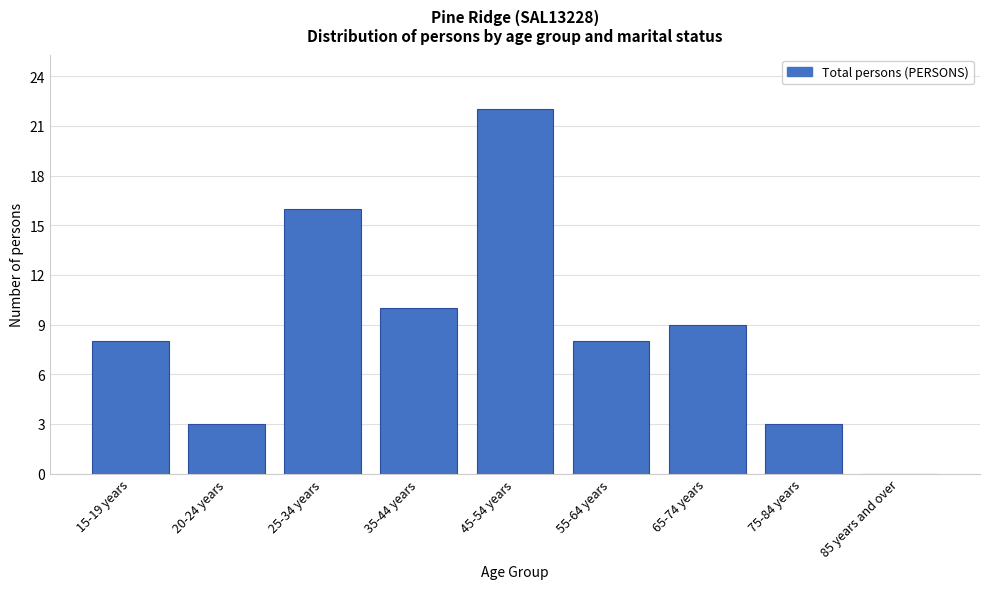

Reading right to left, transcribe all the data shown in this chart.

85 years and over=0	75-84 years=3	65-74 years=9	55-64 years=8	45-54 years=22	35-44 years=10	25-34 years=16	20-24 years=3	15-19 years=8